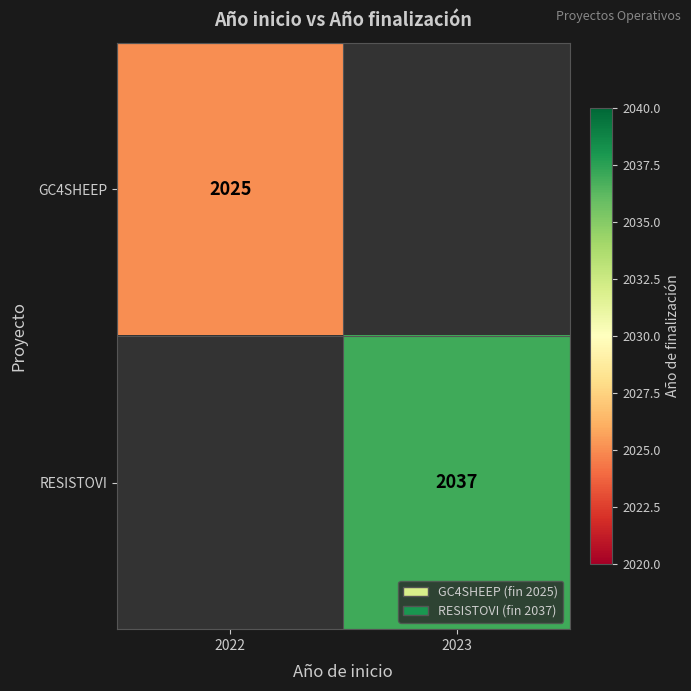

Is it true that RESISTOVI equals 2037 at 2023?

True